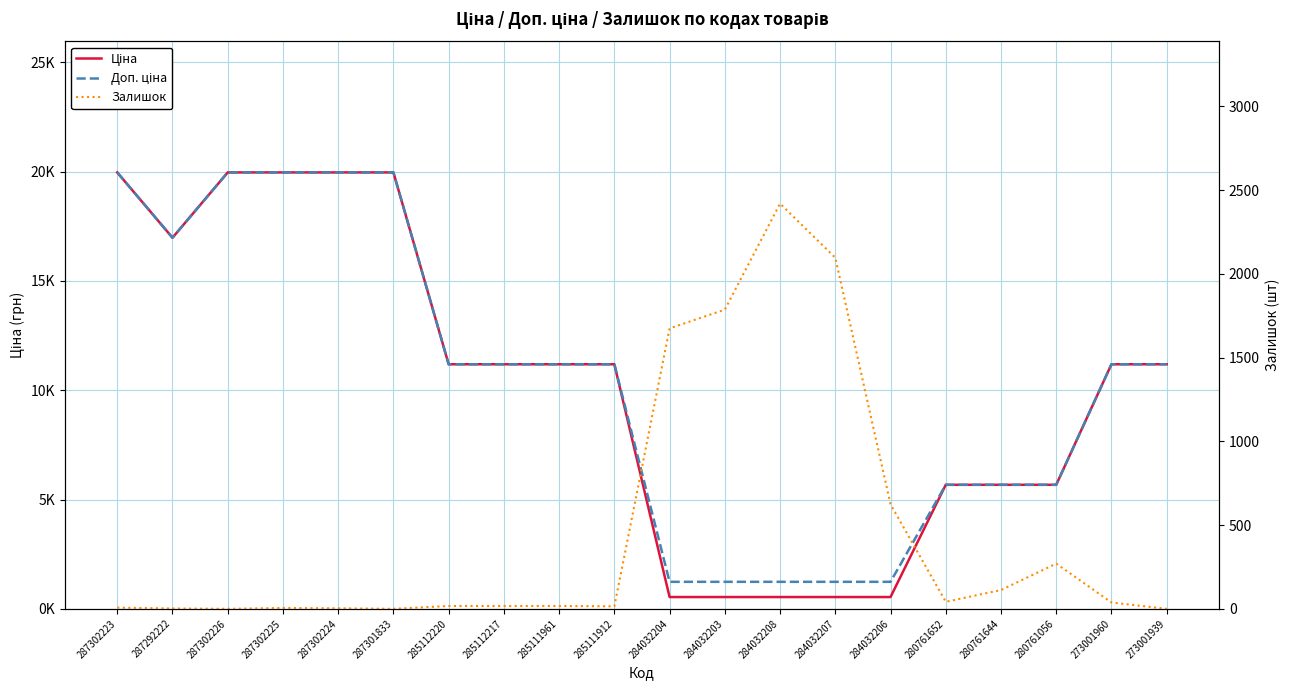

Which series ends up on top after the final intersection of Залишок and Ціна?

Ціна